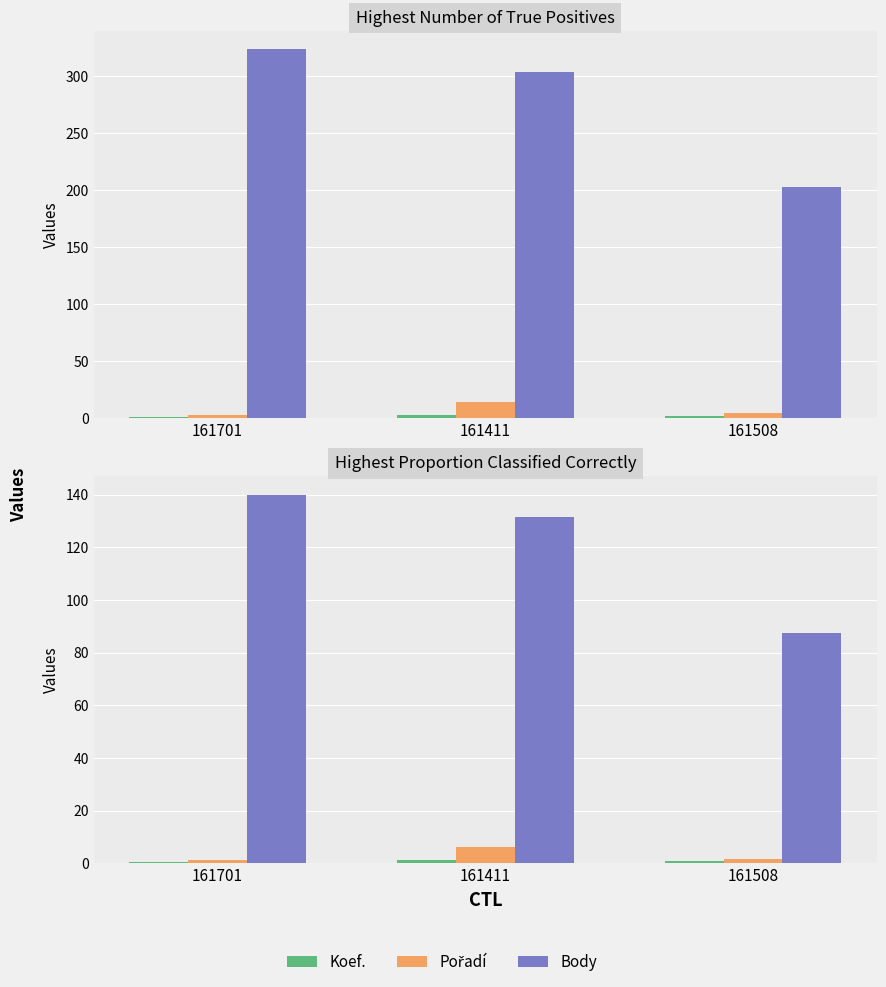

What position from the left is 161701?

1